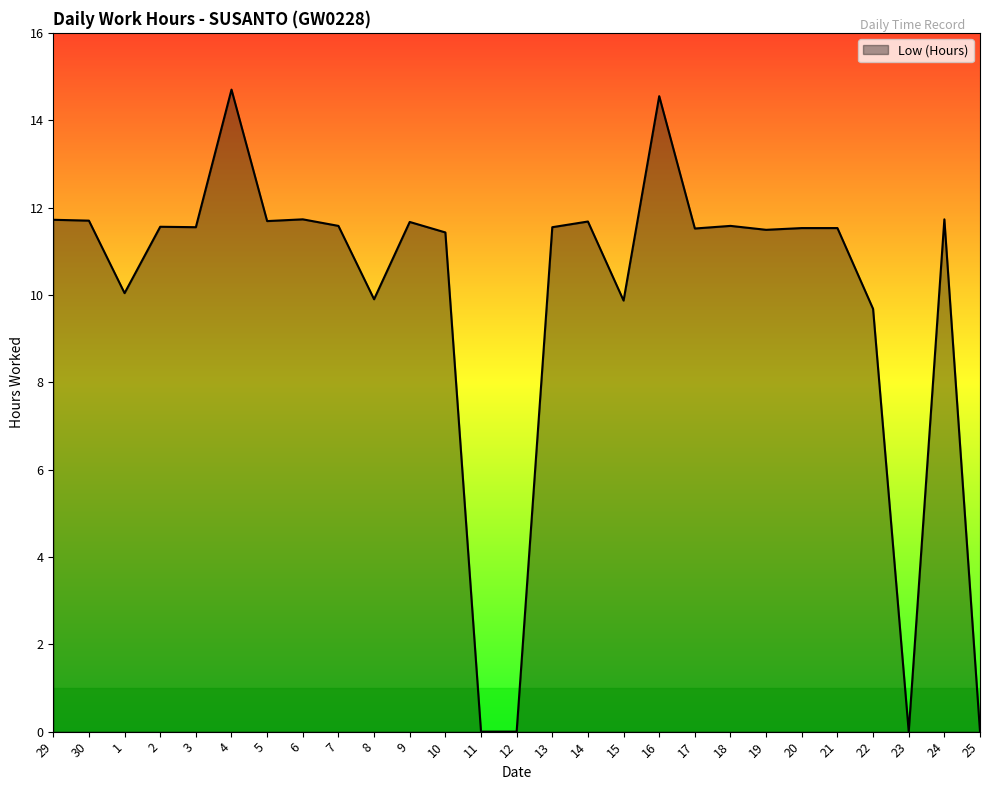

What is the sum of all values?

266.0